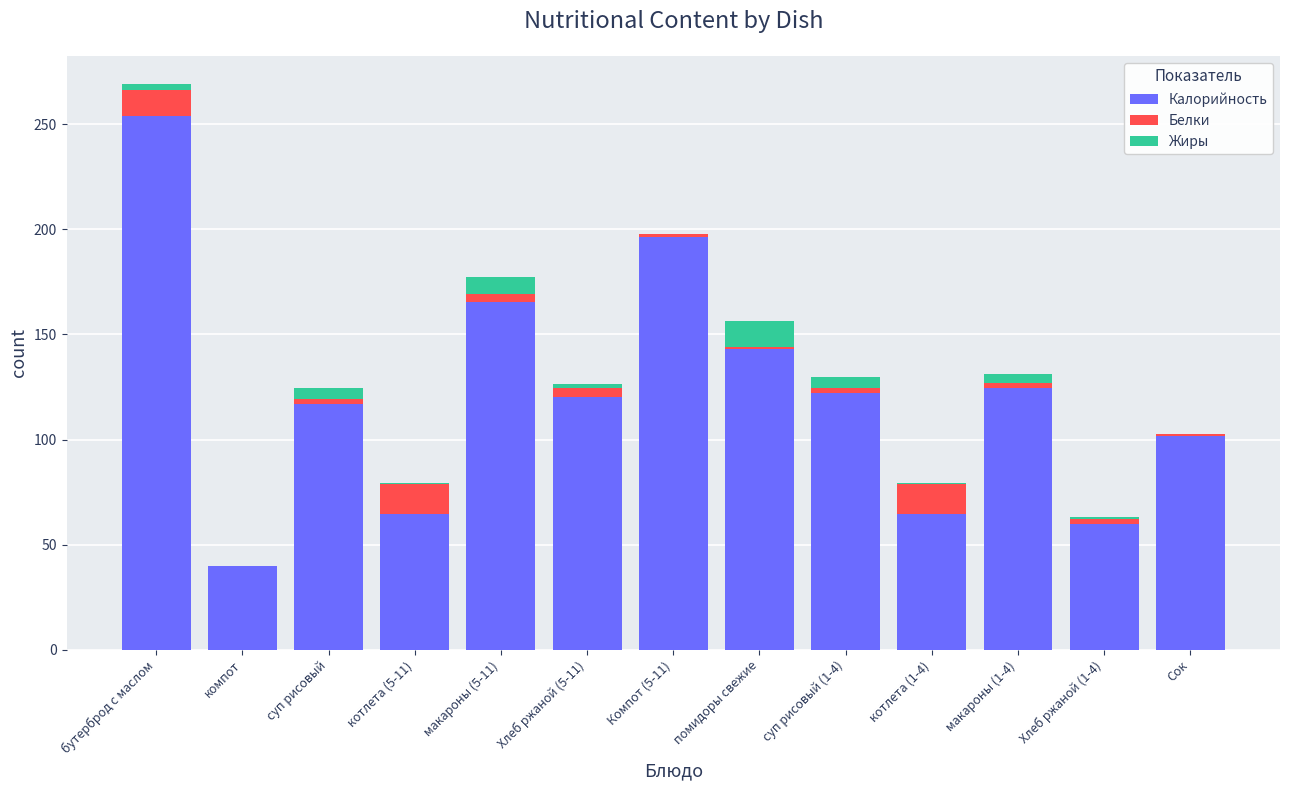

What is the highest value of the Калорийность series?

253.9